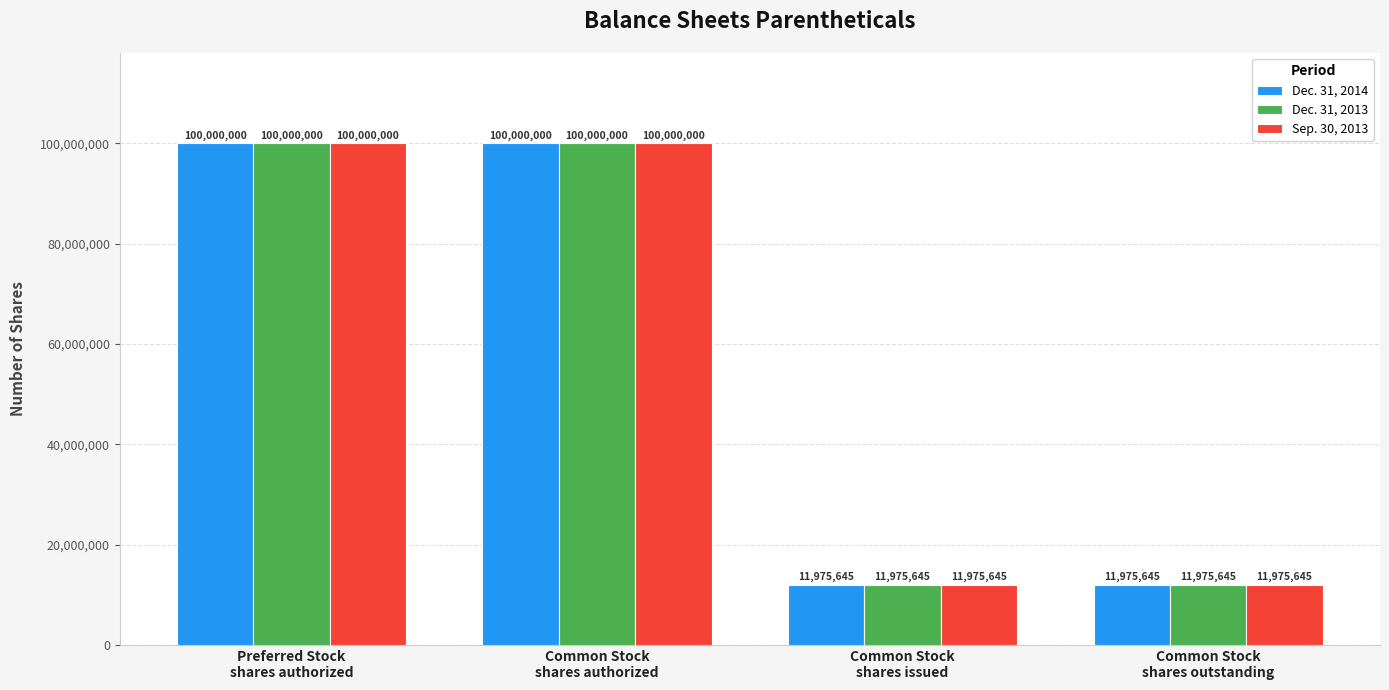

Does the chart contain stacked bars?

No